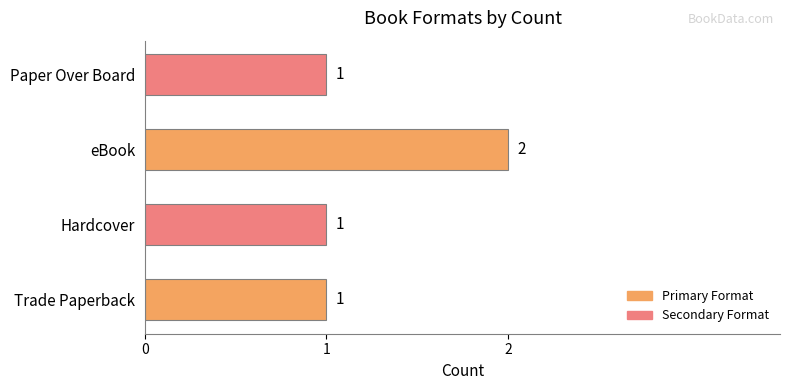

How many categories are shown in the chart?

4